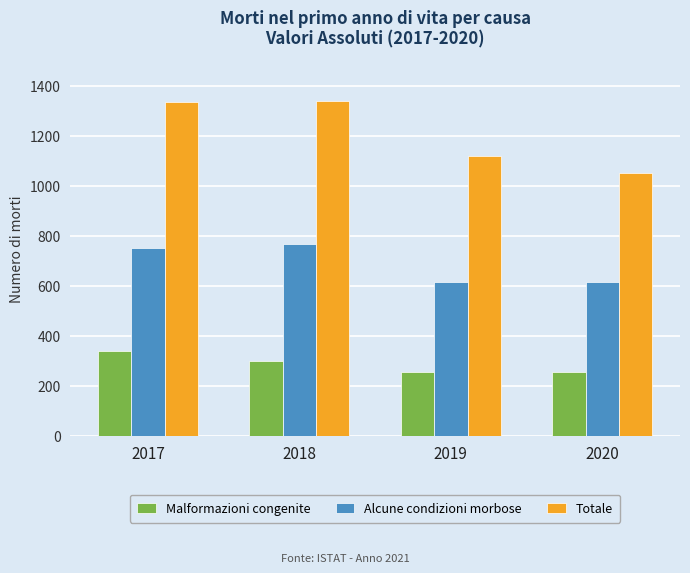

Is it true that Totale equals 1577 at 2019?

False